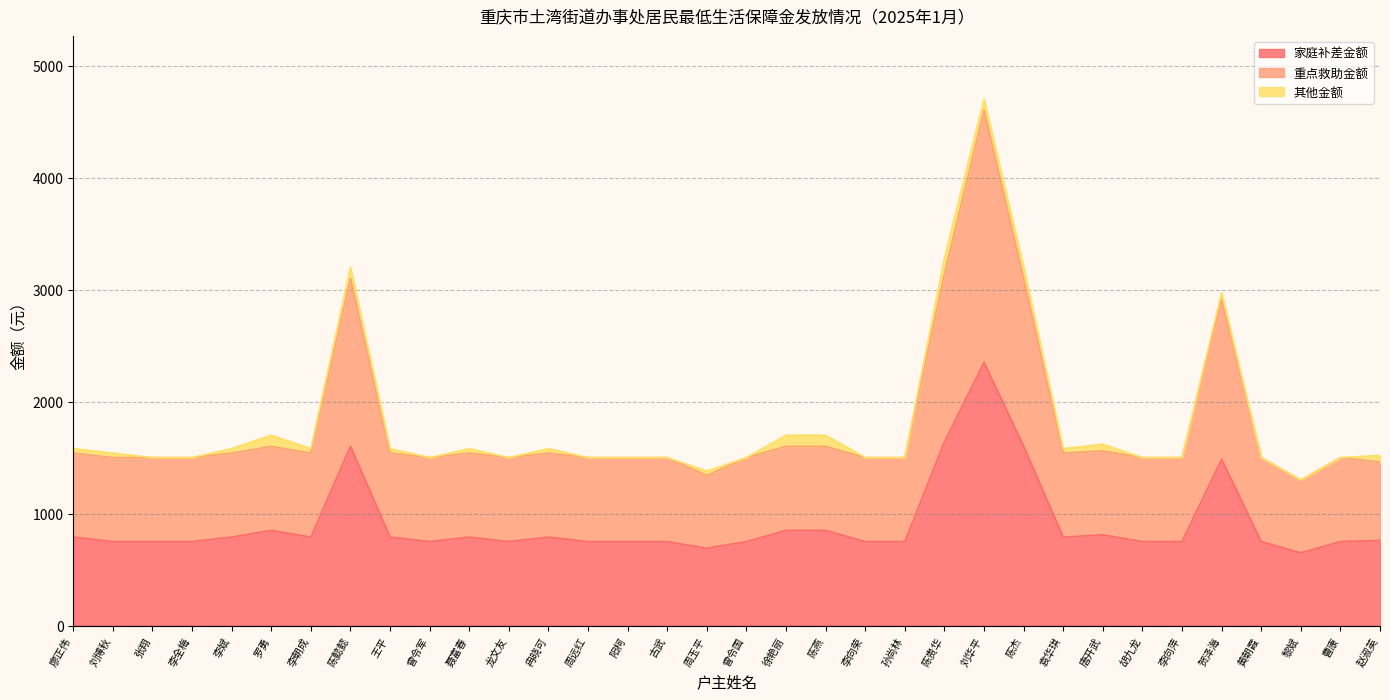

The value of 重点救助金额 at 聂富春 is 1540. True or false?

True